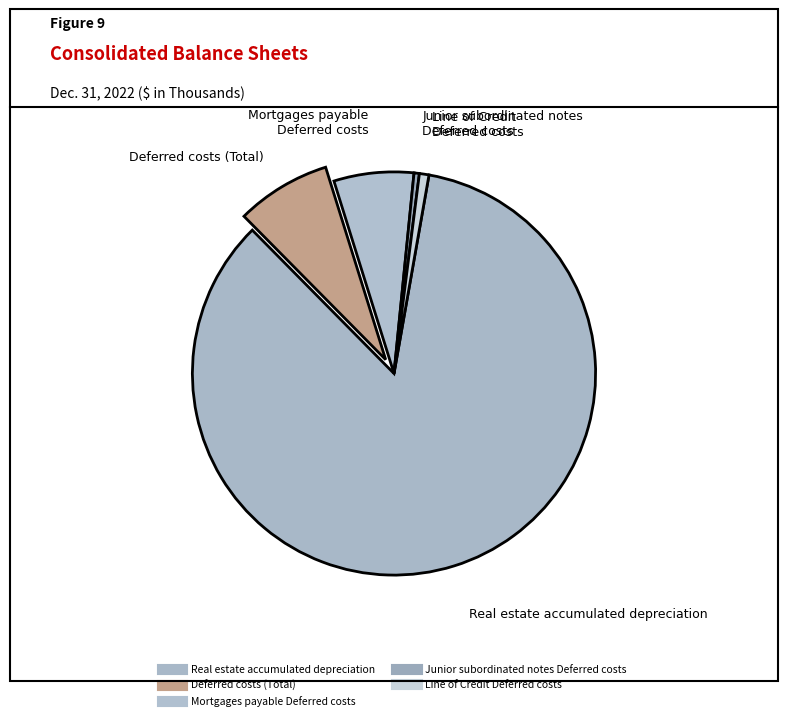

Rank the categories by value from highest to lowest.

Real estate accumulated depreciation, Deferred costs (Total), Mortgages payable
Deferred costs, Line of Credit
Deferred costs, Junior subordinated notes
Deferred costs